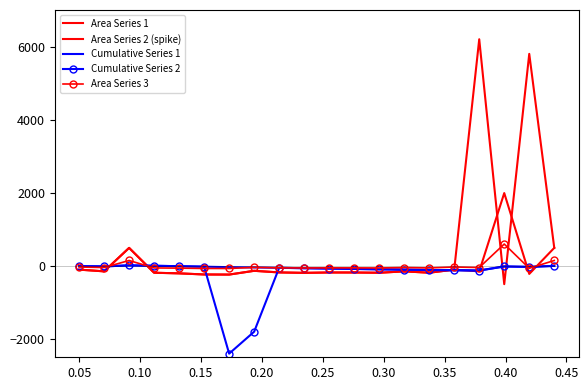

What is the difference between the maximum and minimum values in the Area Series 3 series?

668.9